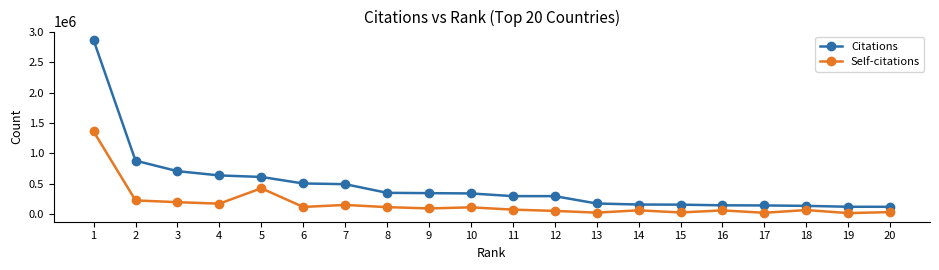

Which series has the widest spread of values?

Citations